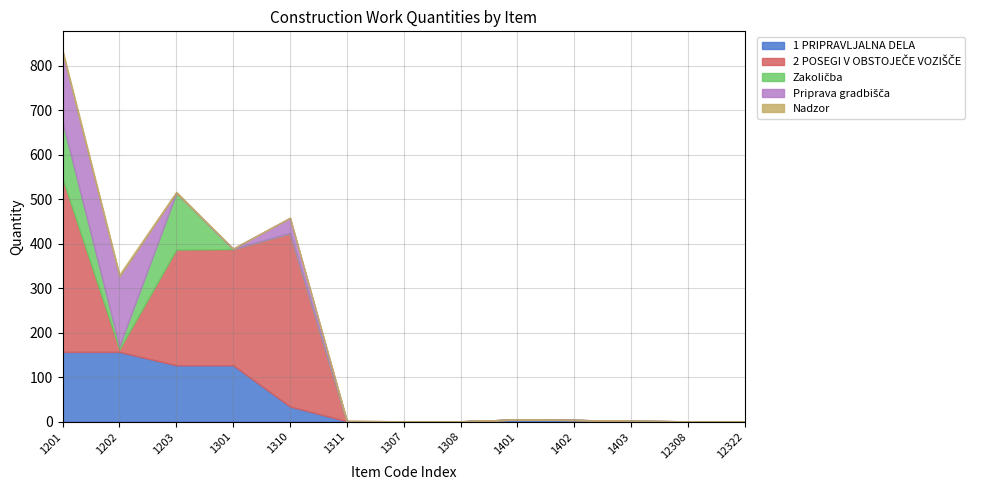

How many data points in 2 POSEGI V OBSTOJEČE VOZIŠČE are above 0?

5